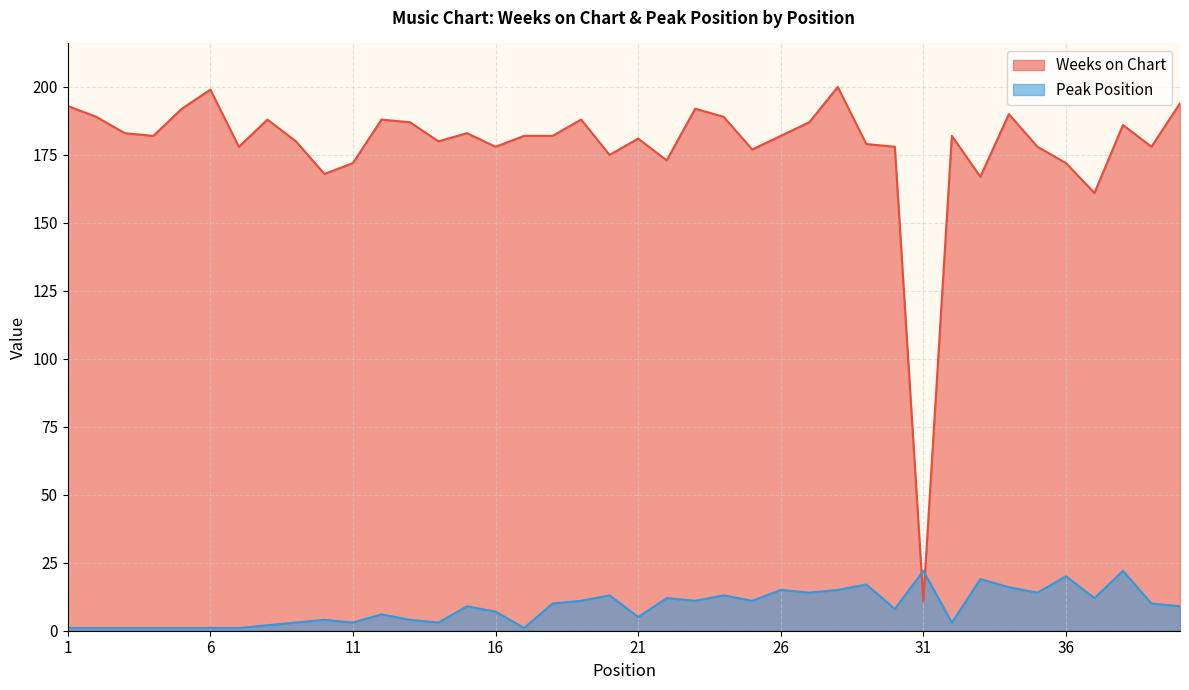

List the series in order of their peak value, lowest first.

Peak Position, Weeks on Chart